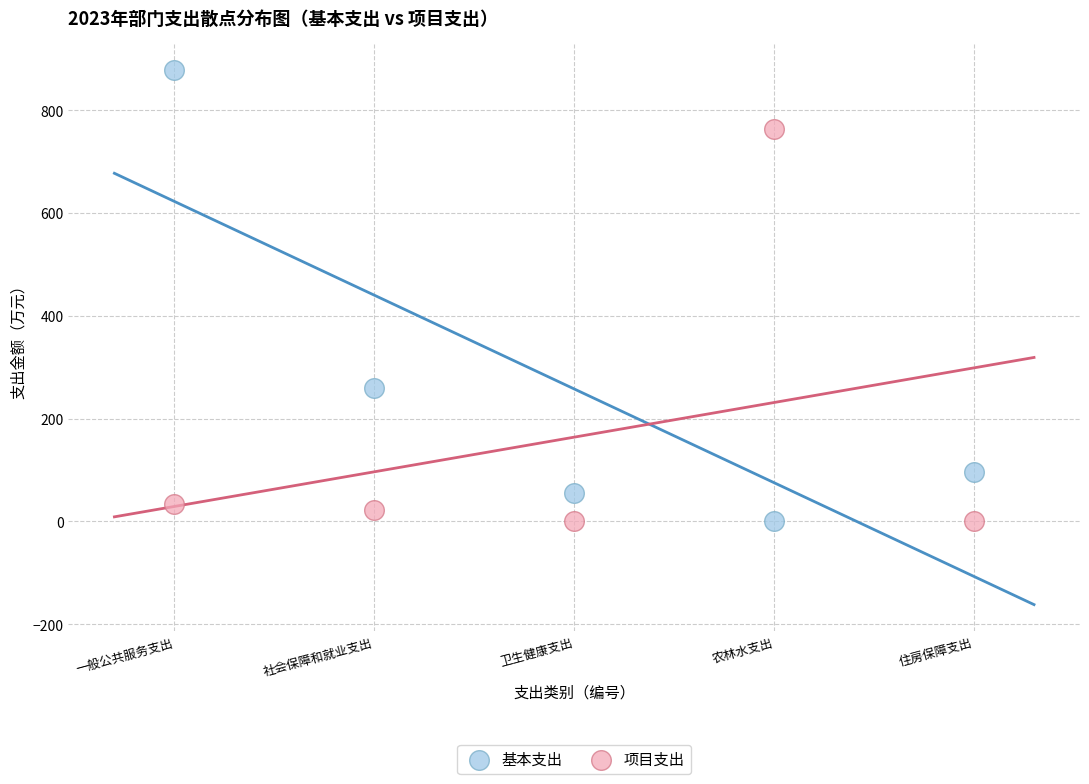

Which series reaches the maximum Y coordinate?

基本支出